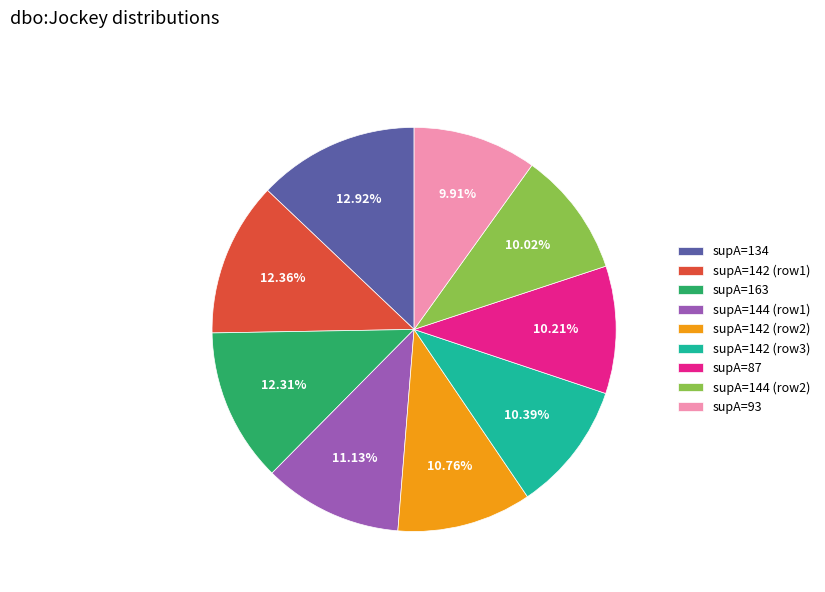

Do supA=144 (row2) and supA=142 (row2) together represent more than half of the pie?

No